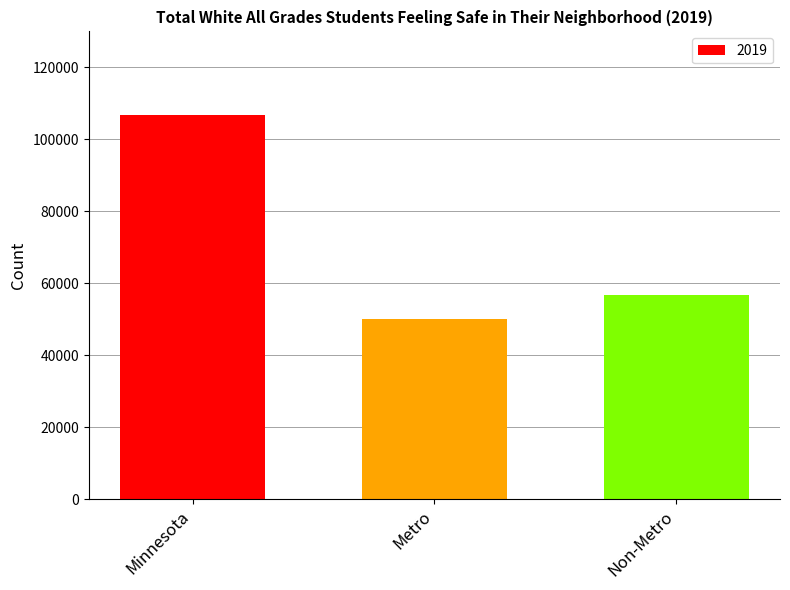

How many bars are there in total?

3